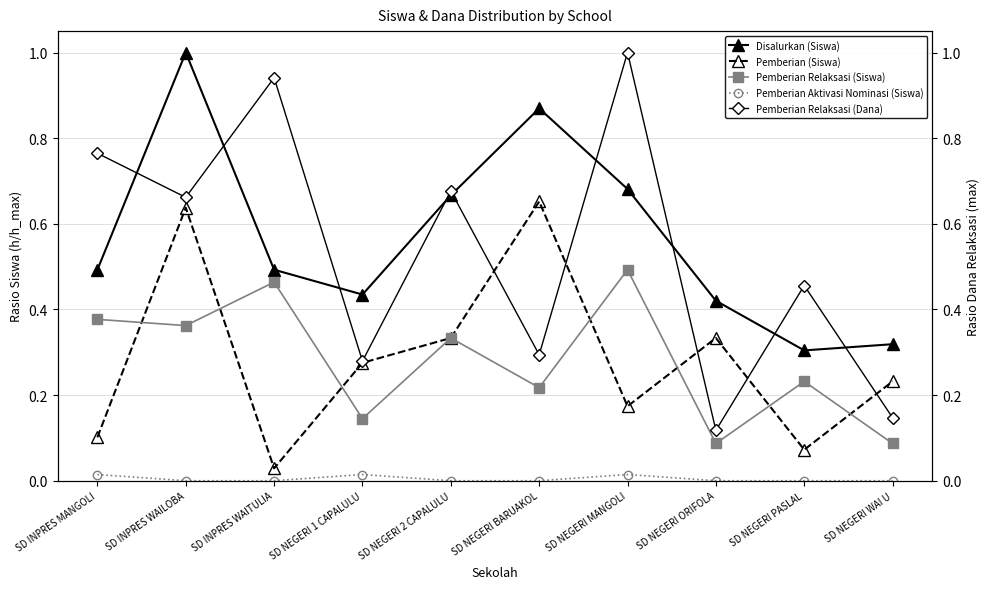

How many Pemberian Aktivasi Nominasi (Siswa) values are between 0 and 1?

10